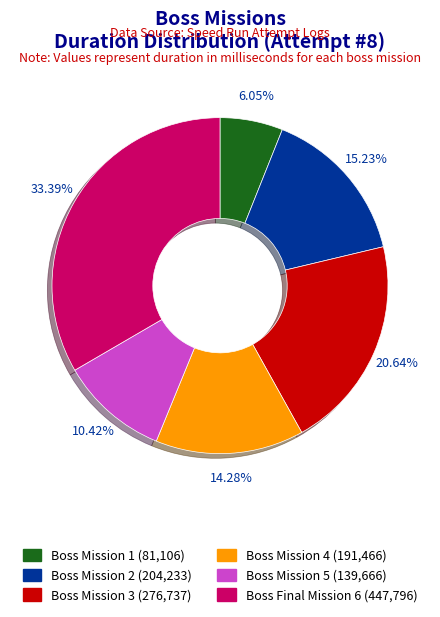

What is the largest slice in the pie chart?

Boss Final Mission 6